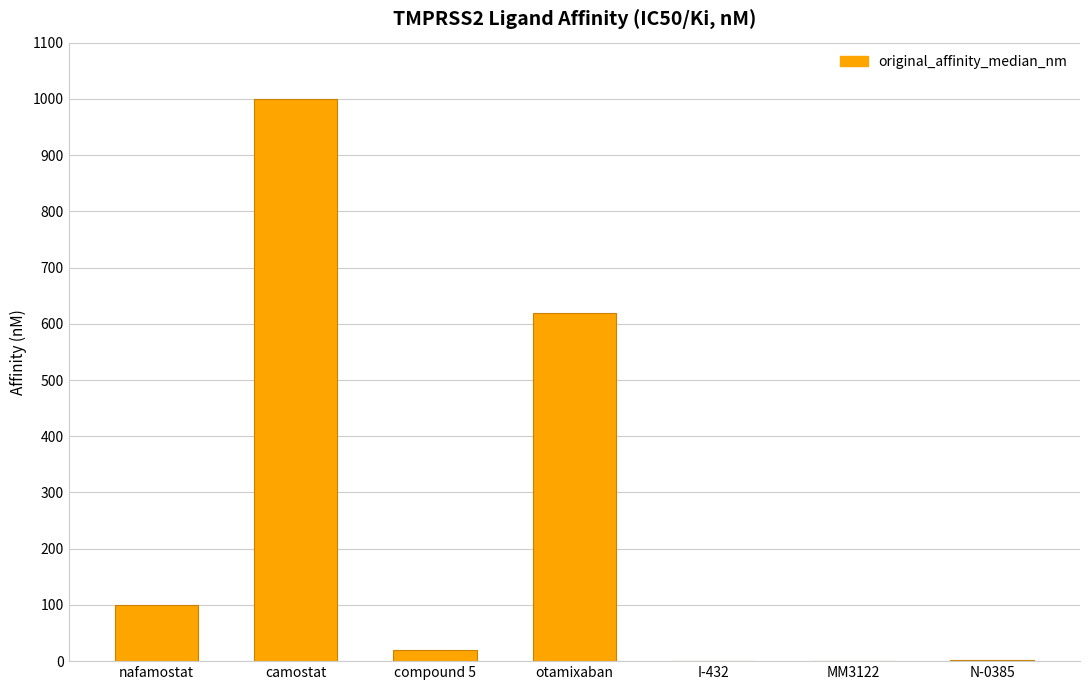

What value does the data have at otamixaban?

620.0